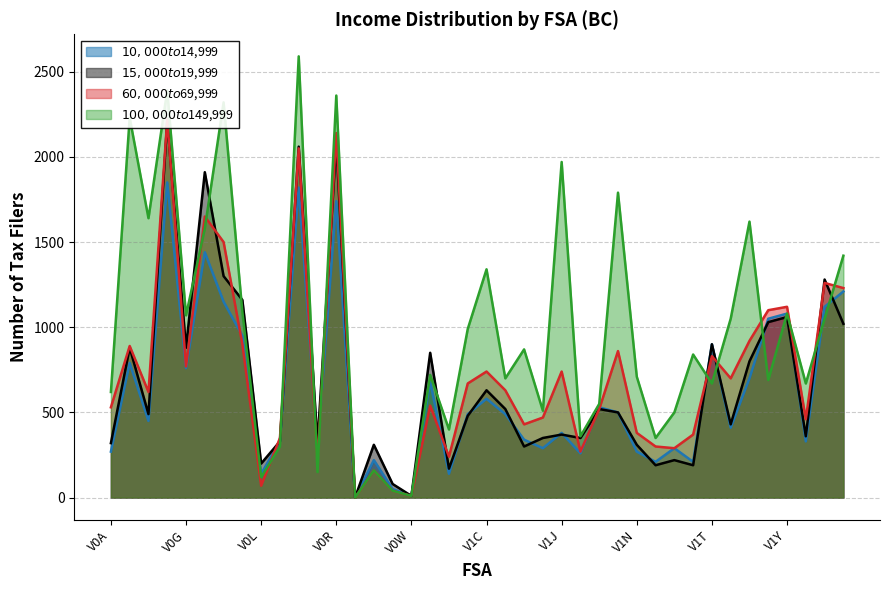

Reading left to right, extract all data points from this chart.

$10,000 to $14,999: 270	790	450	1850	760	1440	1150	950	140	330	1820	290	1740	0	220	50	10	680	140	490	580	490	340	290	380	260	530	500	270	210	290	210	900	410	700	1050	1080	330	1120	1210
$15,000 to $19,999: 320	880	490	2210	880	1910	1300	1160	200	330	2060	320	2080	0	310	80	10	850	170	480	630	520	300	350	370	350	520	500	310	190	220	190	900	430	800	1030	1060	360	1280	1020
$60,000 to $69,999: 530	890	620	2220	770	1650	1500	900	70	350	2050	210	2140	0	160	40	10	540	240	670	740	630	430	470	740	270	520	860	380	300	290	370	830	700	920	1100	1120	460	1260	1230
$100,000 to $149,999: 620	2230	1640	2390	1070	1580	2320	1090	120	300	2590	150	2360	0	160	40	10	720	400	990	1340	700	870	510	1970	360	550	1790	710	350	500	840	670	1050	1620	690	1080	670	1050	1420